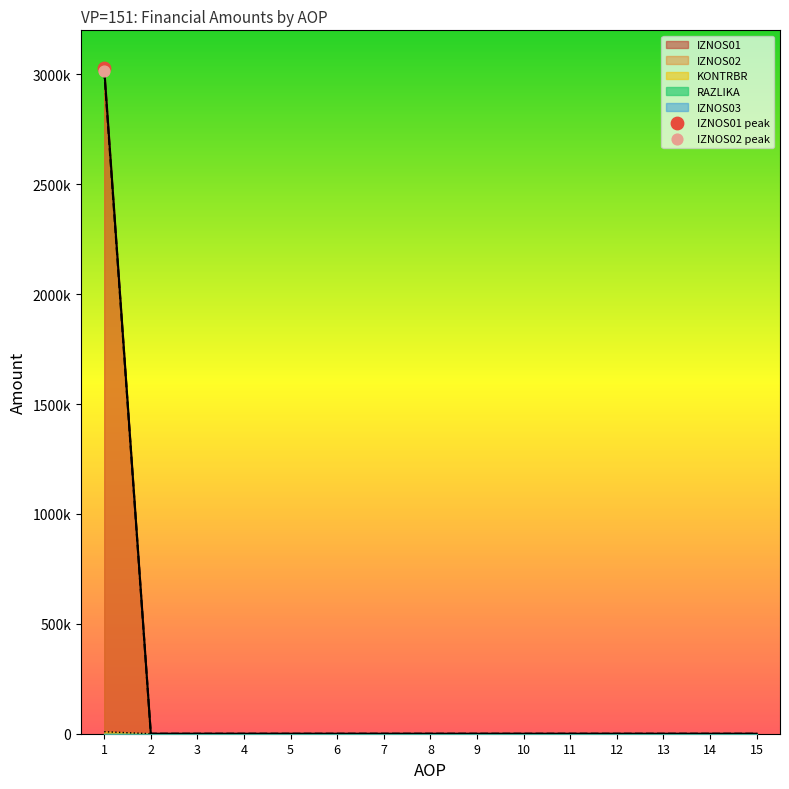

Which series contains the highest Y value?

IZNOS01